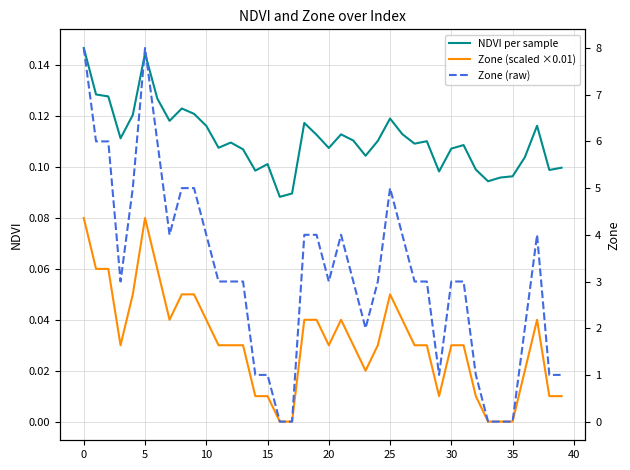

How many lines are shown in the chart?

3